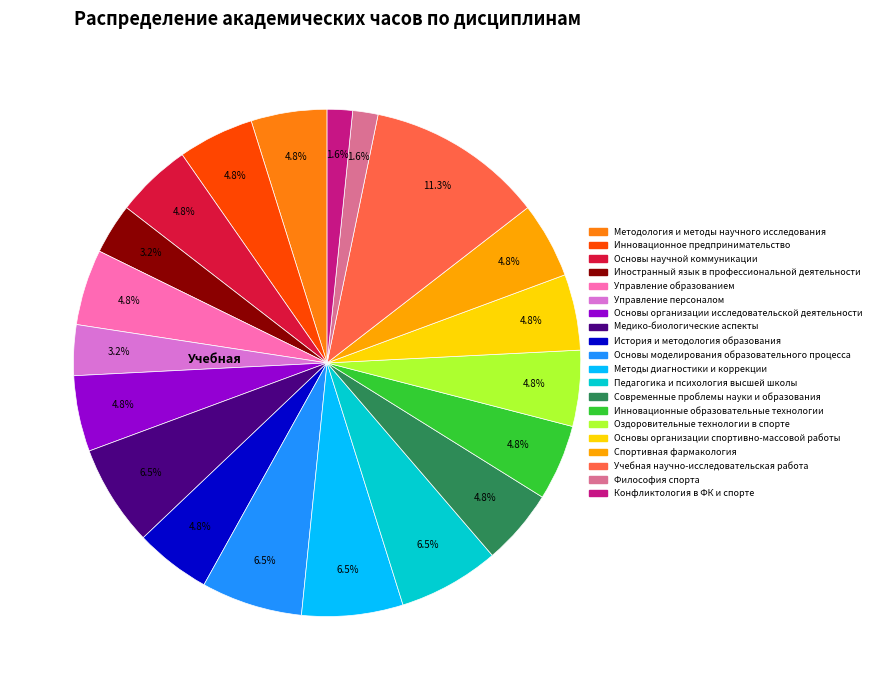

Which has a higher value, Учебная научно-исследовательская работа or Иностранный язык в профессиональной деятельности?

Учебная научно-исследовательская работа